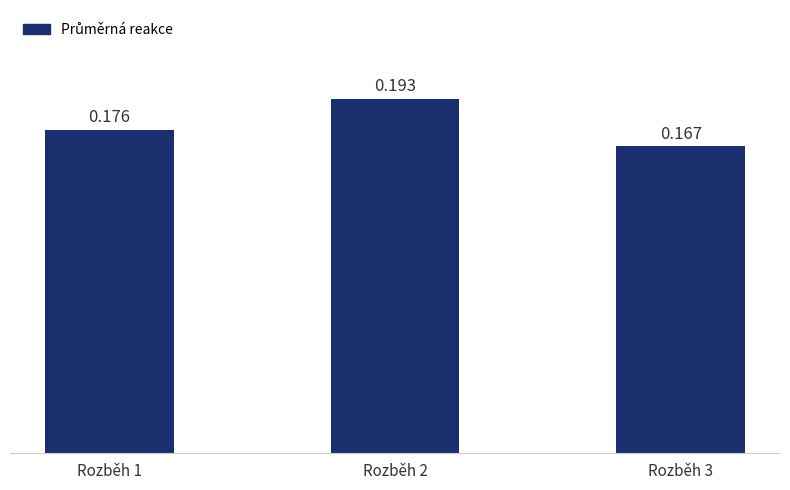

Reading left to right, transcribe all the data shown in this chart.

Rozběh 1=0.2	Rozběh 2=0.2	Rozběh 3=0.2